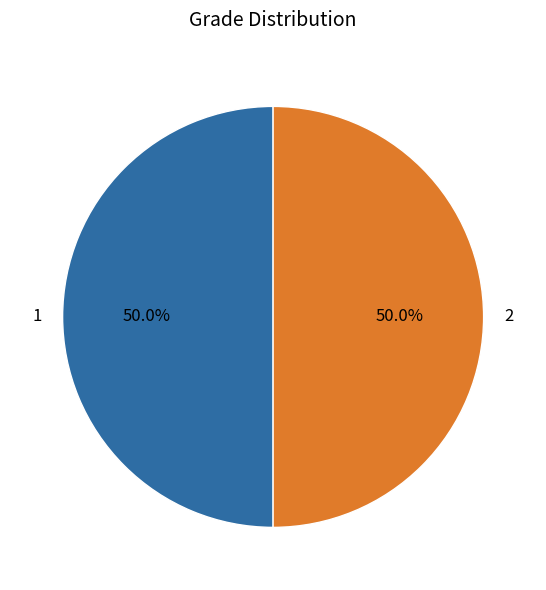

To the nearest percent, what is the combined percentage of 1 and 2?

100%